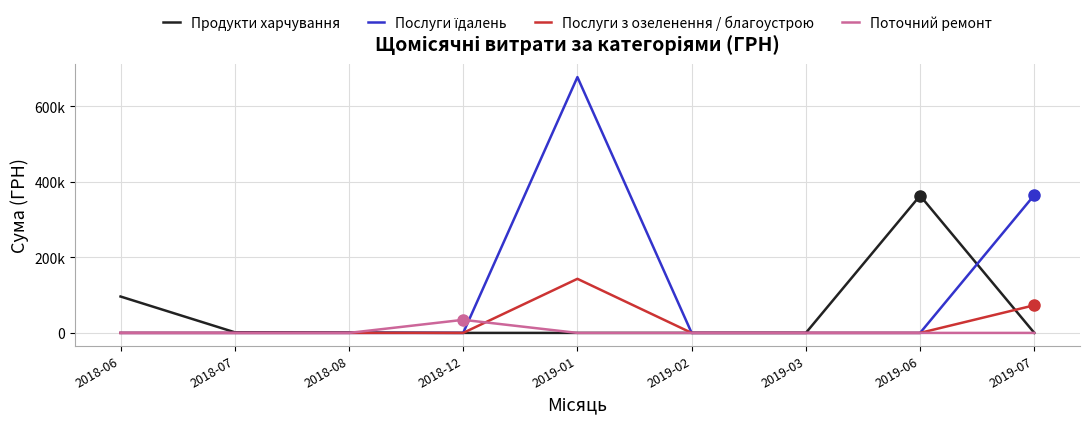

Reading right to left, list all the values displayed in this chart.

Продукти харчування: 2019-07=0.0	2019-06=363761.2	2019-03=0.0	2019-02=0.0	2019-01=0.0	2018-12=0.0	2018-08=1000.0	2018-07=1687.5	2018-06=96445.6
Послуги їдалень: 2019-07=365285.4	2019-06=0.0	2019-03=0.0	2019-02=0.0	2019-01=677906.4	2018-12=0.0	2018-08=0.0	2018-07=0.0	2018-06=0.0
Послуги з озеленення / благоустрою: 2019-07=73275.6	2019-06=0.0	2019-03=0.0	2019-02=0.0	2019-01=143306.0	2018-12=0.0	2018-08=0.0	2018-07=0.0	2018-06=0.0
Поточний ремонт: 2019-07=0.0	2019-06=0.0	2019-03=0.0	2019-02=0.0	2019-01=0.0	2018-12=34667.6	2018-08=0.0	2018-07=0.0	2018-06=0.0